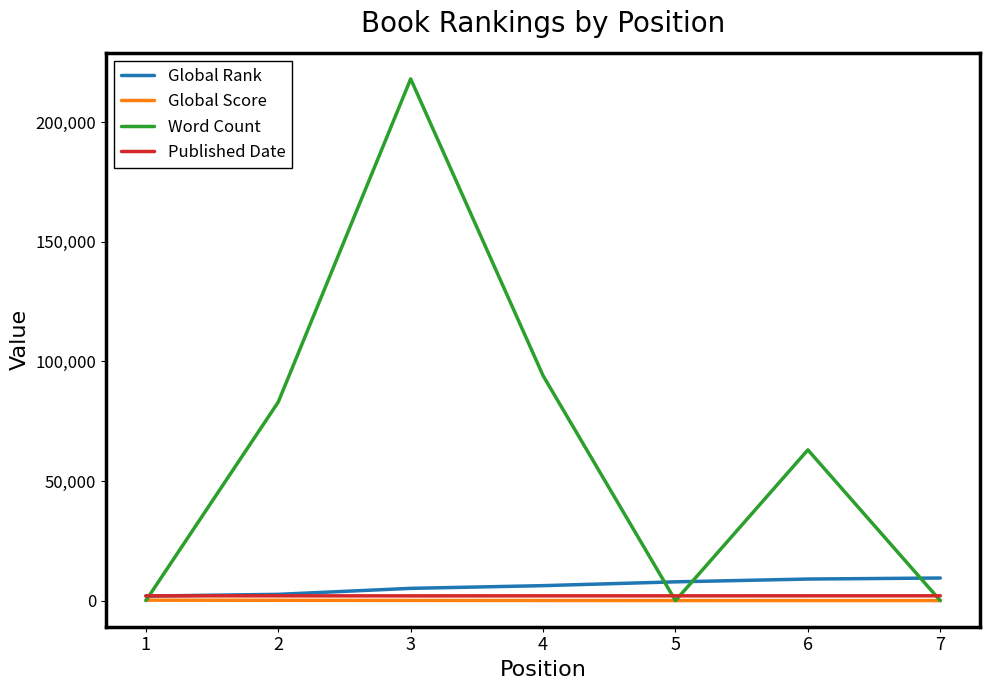

What is the total value across all series at 4?

102331